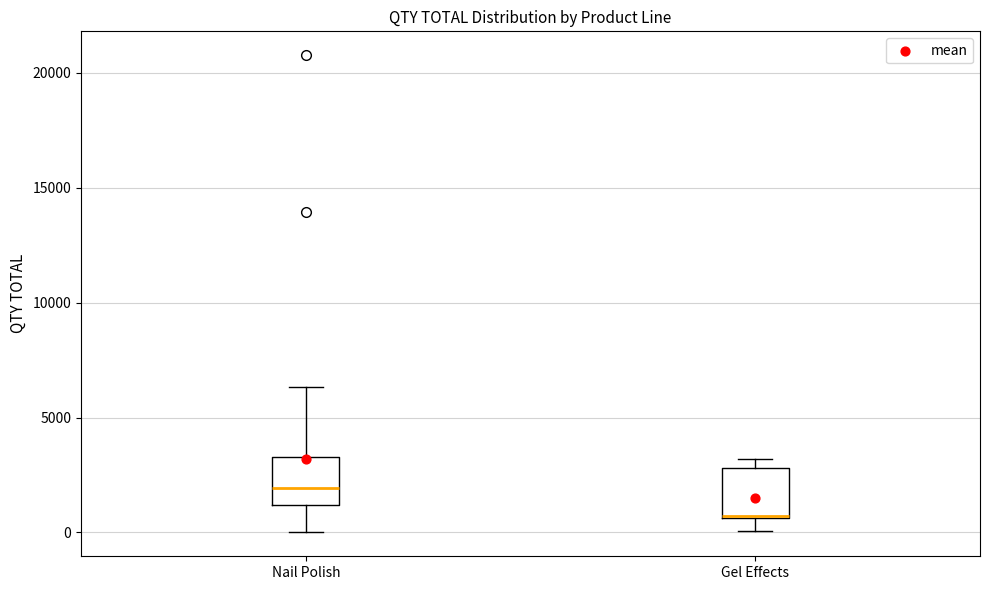

Reading left to right, read every box against the y-axis: the position of its median line, the range the box covers, and the ends of its whiskers. The values are not printed on the chart, so give them approximately, as read against the axis.

Nail Polish: median 2000, box 1000 to 3500, whiskers 0 to 6500
Gel Effects: median 500, box 500 to 3000, whiskers 0 to 3000 (just above the box's upper edge)